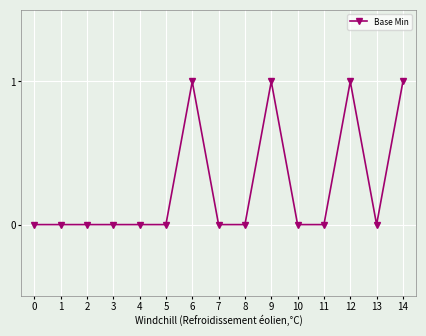

What is the sum of all values?

4